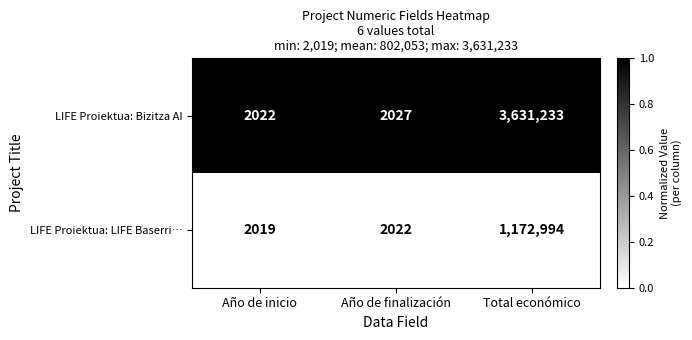

Reading left to right, list all the values displayed in this chart.

LIFE Proiektua: Bizitza AI: Año de inicio=2022	Año de finalización=2027	Total económico=3631233
LIFE Proiektua: LIFE Baserri…: Año de inicio=2019	Año de finalización=2022	Total económico=1172994